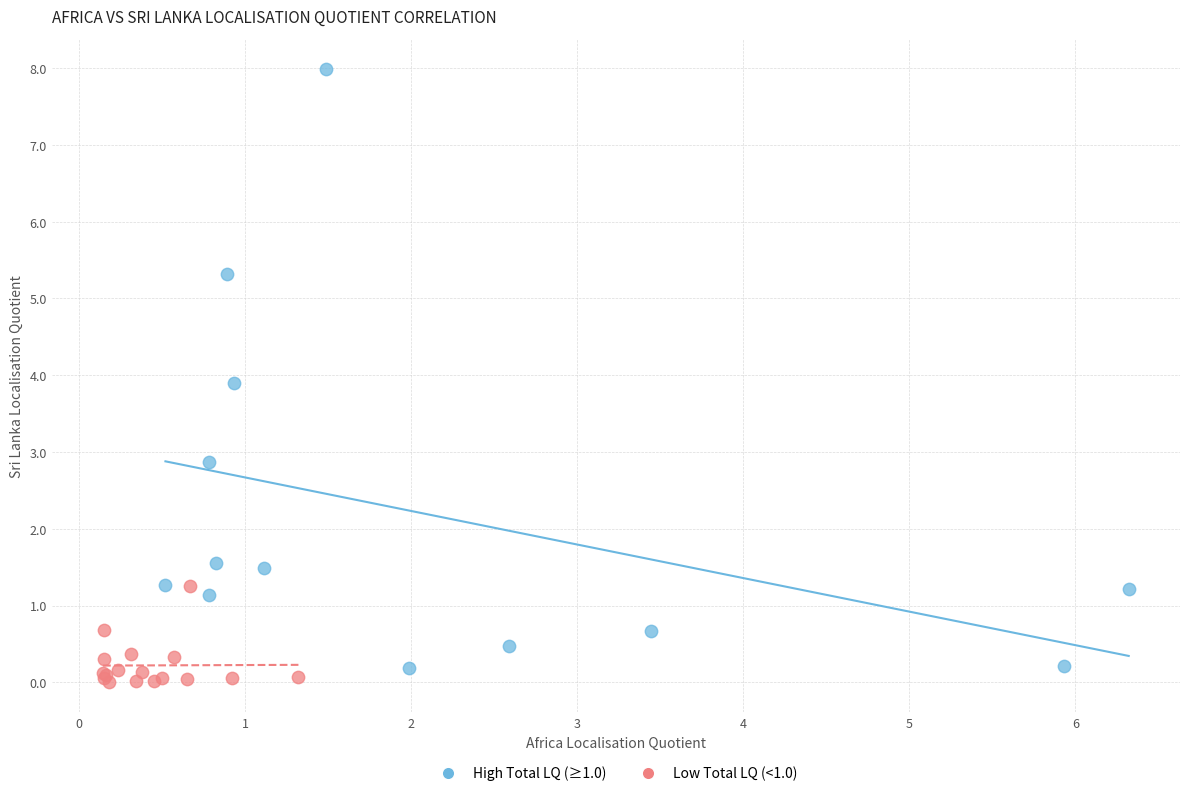

Which series has the widest spread of Y values?

High Total LQ (≥1.0)